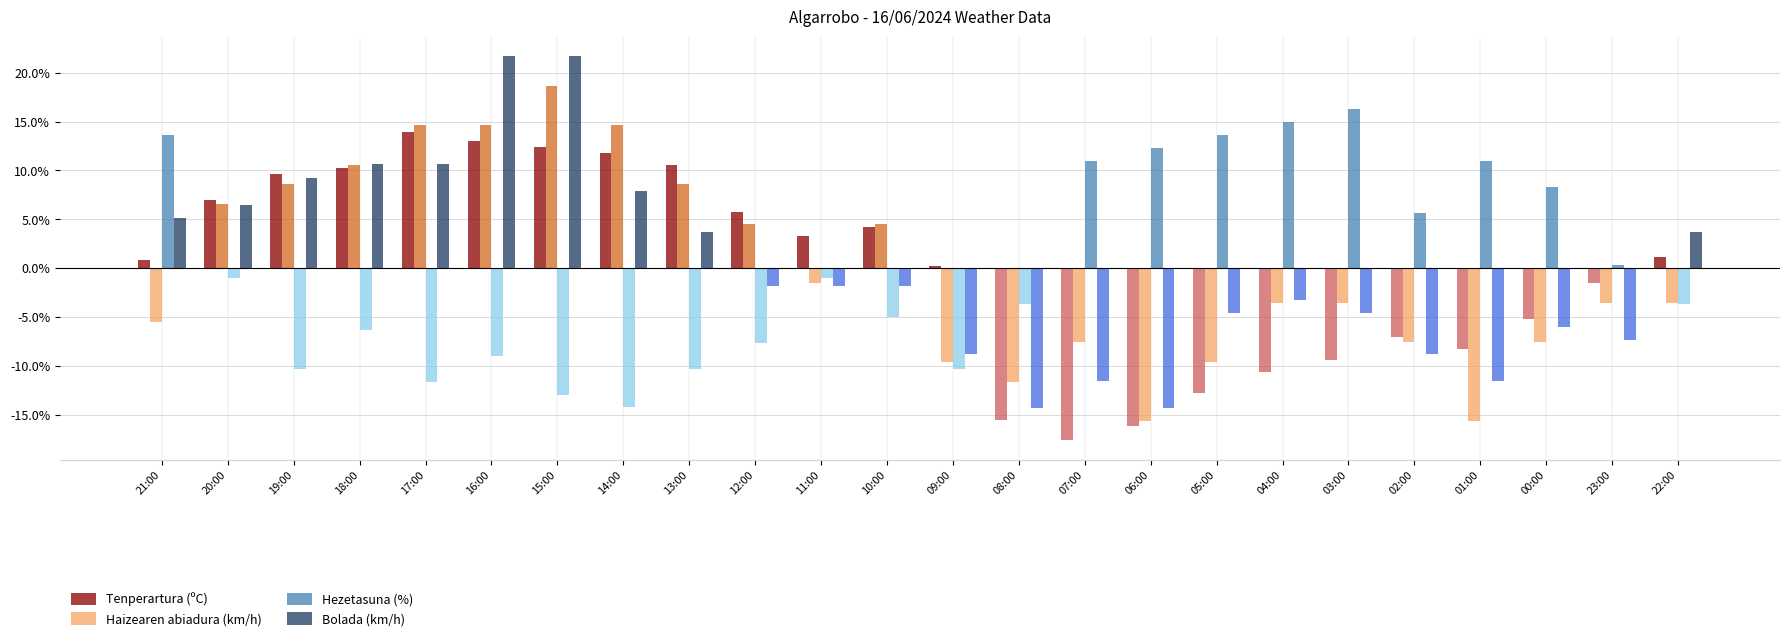

Which category has the lowest value across all series?

07:00